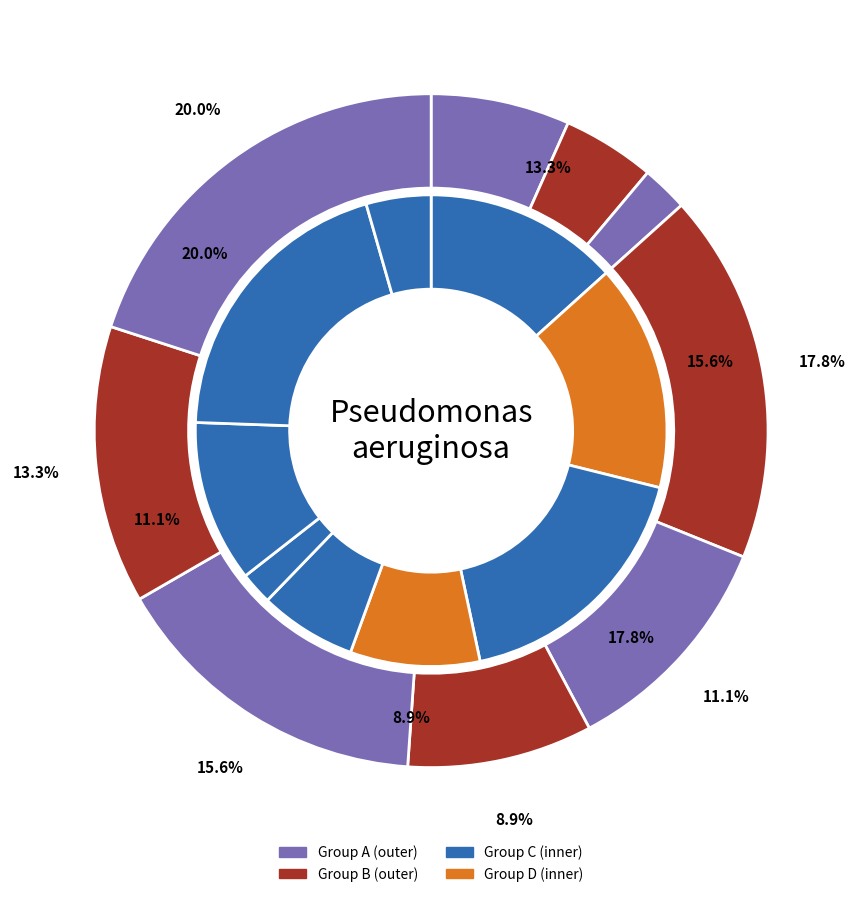

Is 4 the majority of the pie?

No